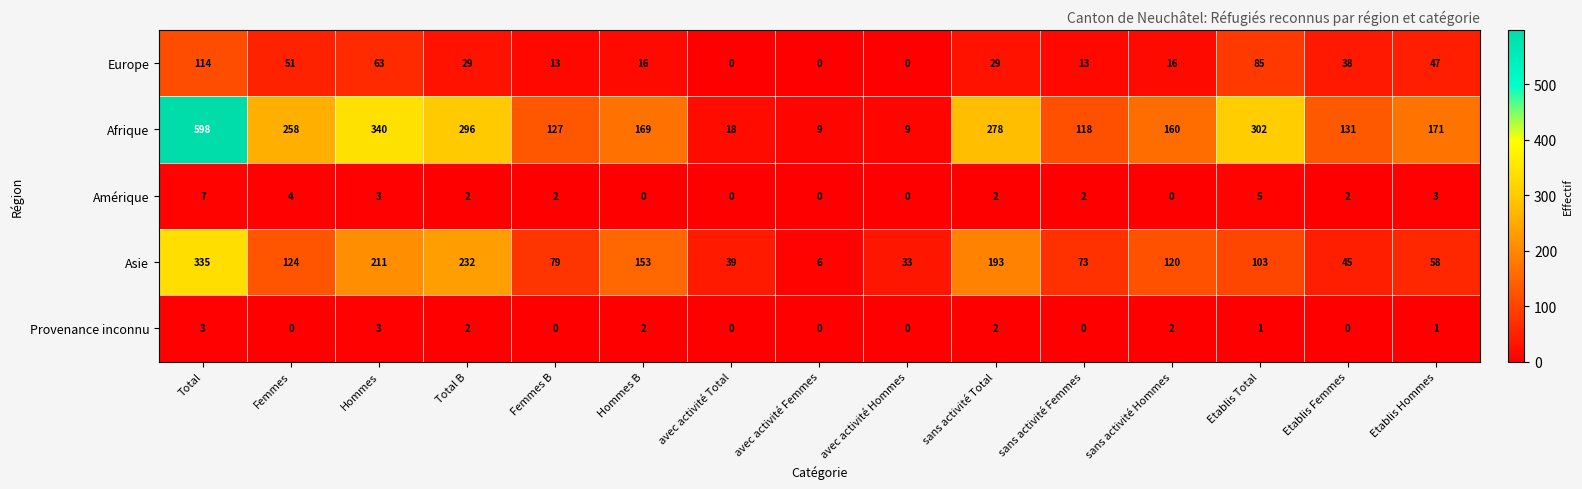

Which category has the highest value across all series?

Total